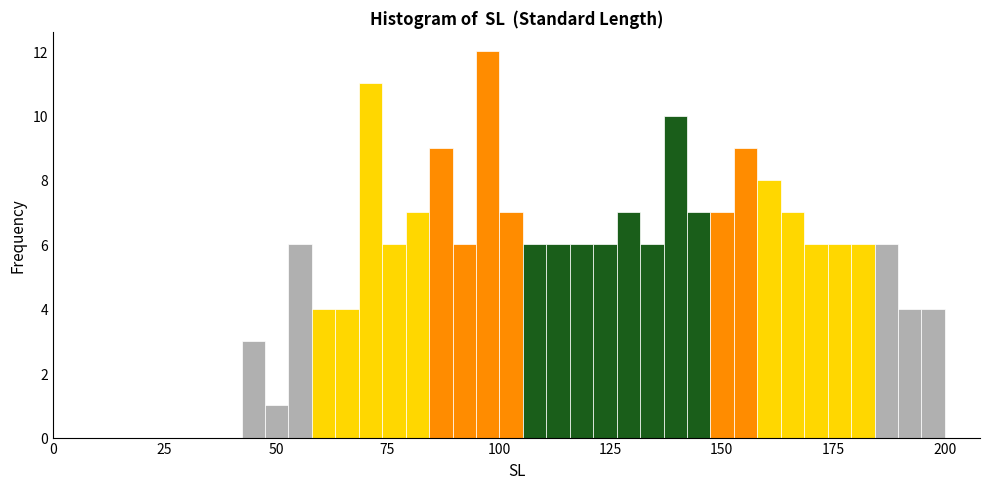

Read against the x-axis, roughly where is the centre of the tallest bar?

95